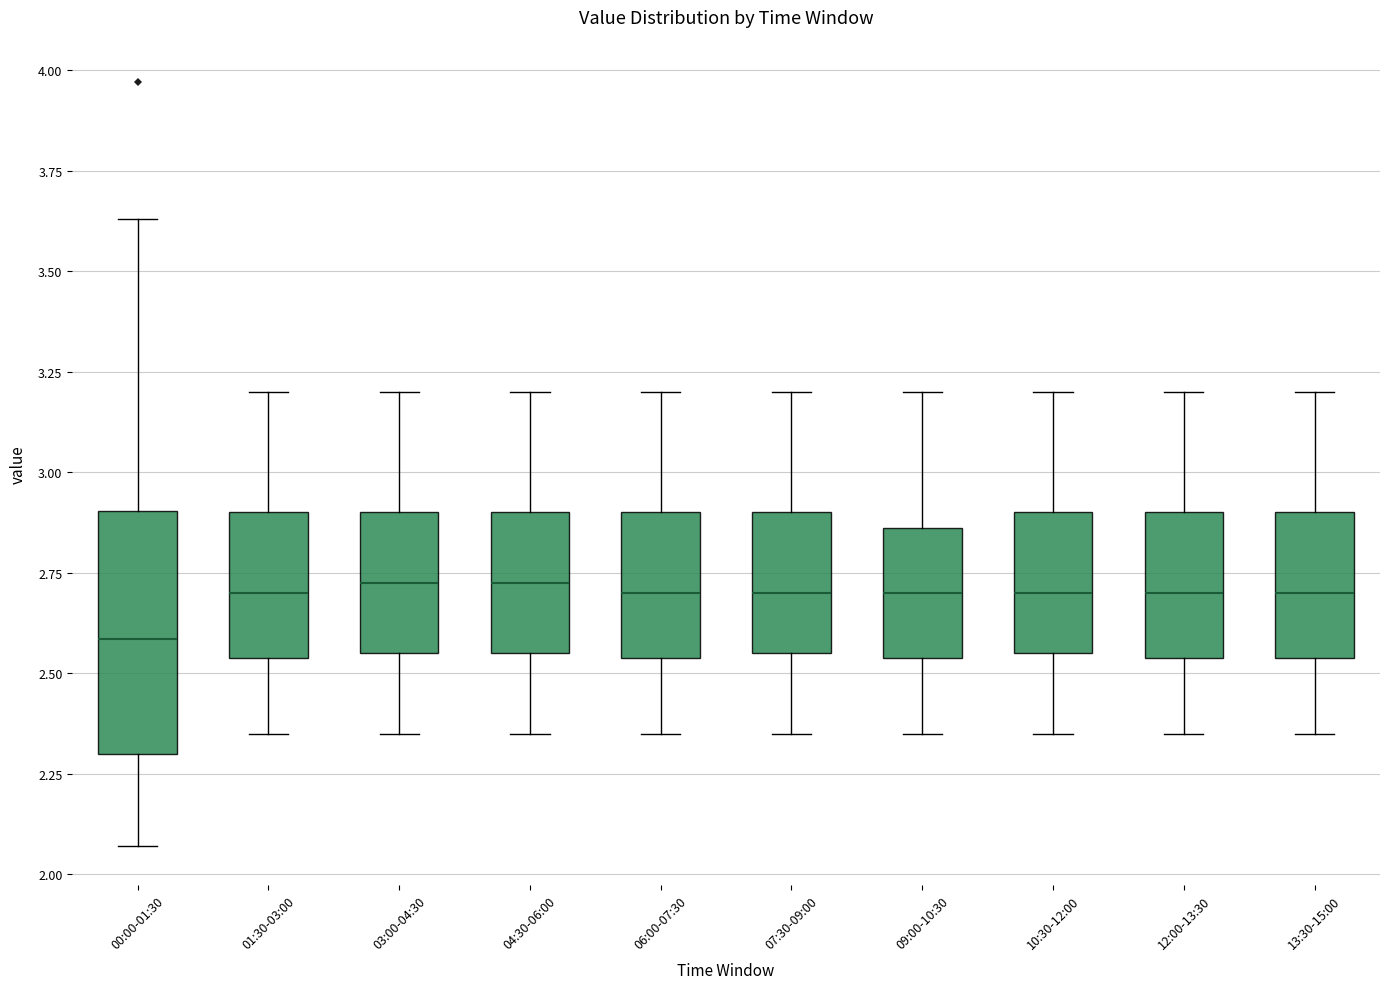

Reading left to right, read every box against the y-axis: the position of its median line, the range the box covers, and the ends of its whiskers. The values are not printed on the chart, so give them approximately, as read against the axis.

00:00-01:30: median 2.60, box 2.30 to 2.90, whiskers 2.05 to 3.65
01:30-03:00: median 2.70, box 2.55 to 2.90, whiskers 2.35 to 3.20
03:00-04:30: median 2.75, box 2.55 to 2.90, whiskers 2.35 to 3.20
04:30-06:00: median 2.75, box 2.55 to 2.90, whiskers 2.35 to 3.20
06:00-07:30: median 2.70, box 2.55 to 2.90, whiskers 2.35 to 3.20
07:30-09:00: median 2.70, box 2.55 to 2.90, whiskers 2.35 to 3.20
09:00-10:30: median 2.70, box 2.55 to 2.85, whiskers 2.35 to 3.20
10:30-12:00: median 2.70, box 2.55 to 2.90, whiskers 2.35 to 3.20
12:00-13:30: median 2.70, box 2.55 to 2.90, whiskers 2.35 to 3.20
13:30-15:00: median 2.70, box 2.55 to 2.90, whiskers 2.35 to 3.20